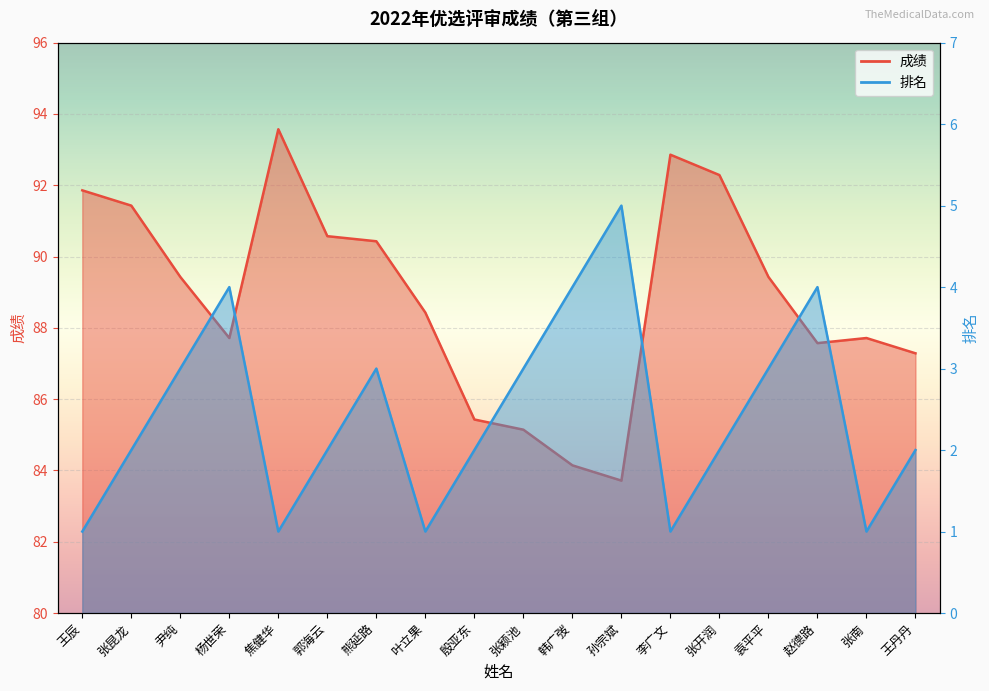

What is the total value across all series at 郭海云?

92.6